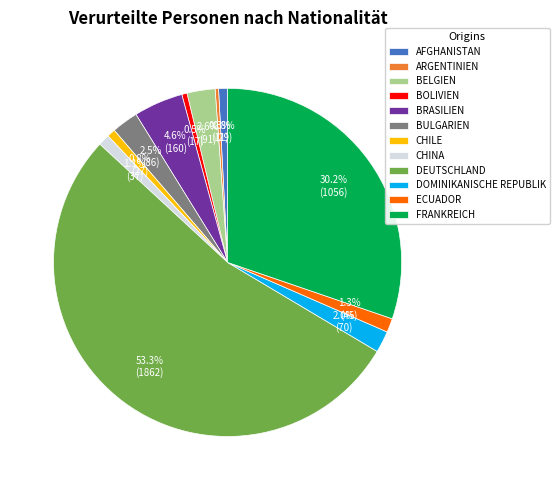

What is the majority slice?

DEUTSCHLAND